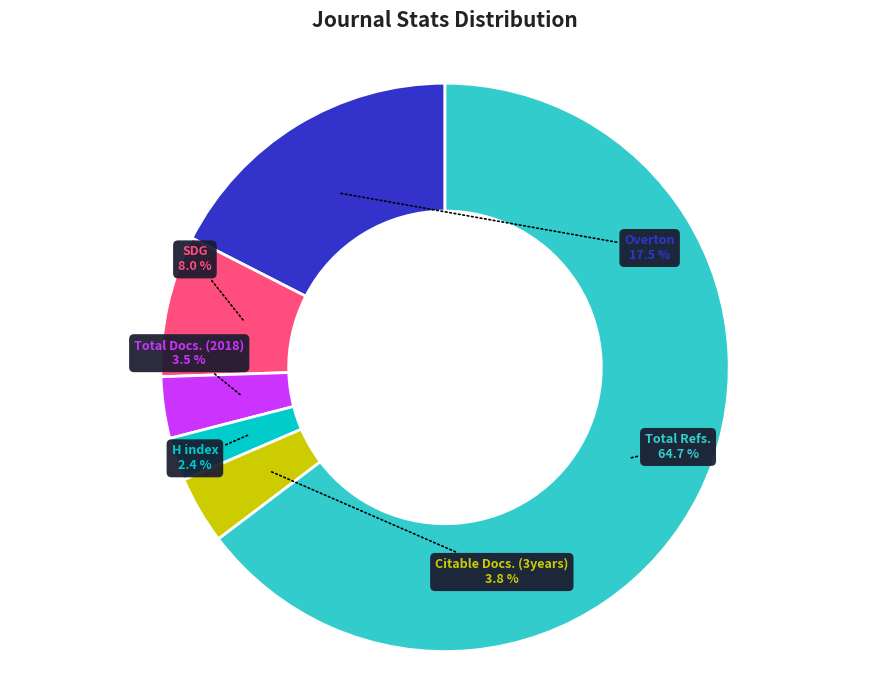

Is there any slice that represents more than half of the pie?

Yes